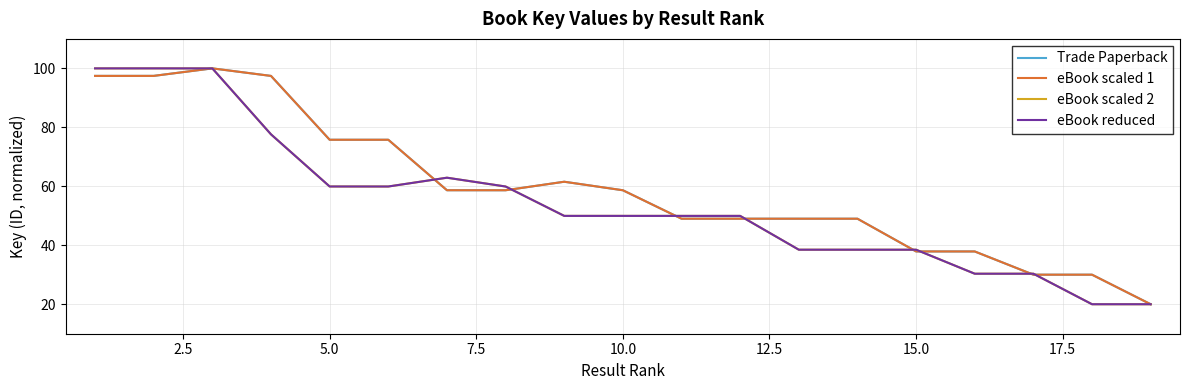

Does the chart have visible grid lines?

Yes